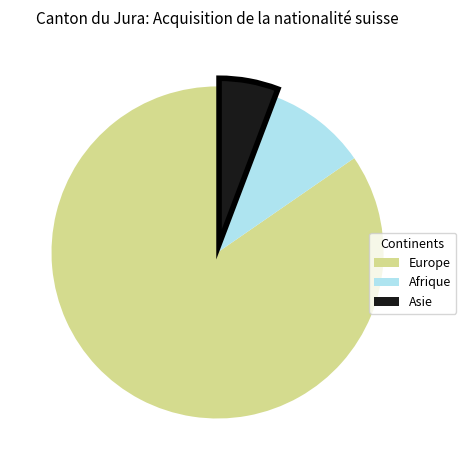

How many slices are in this pie chart?

3